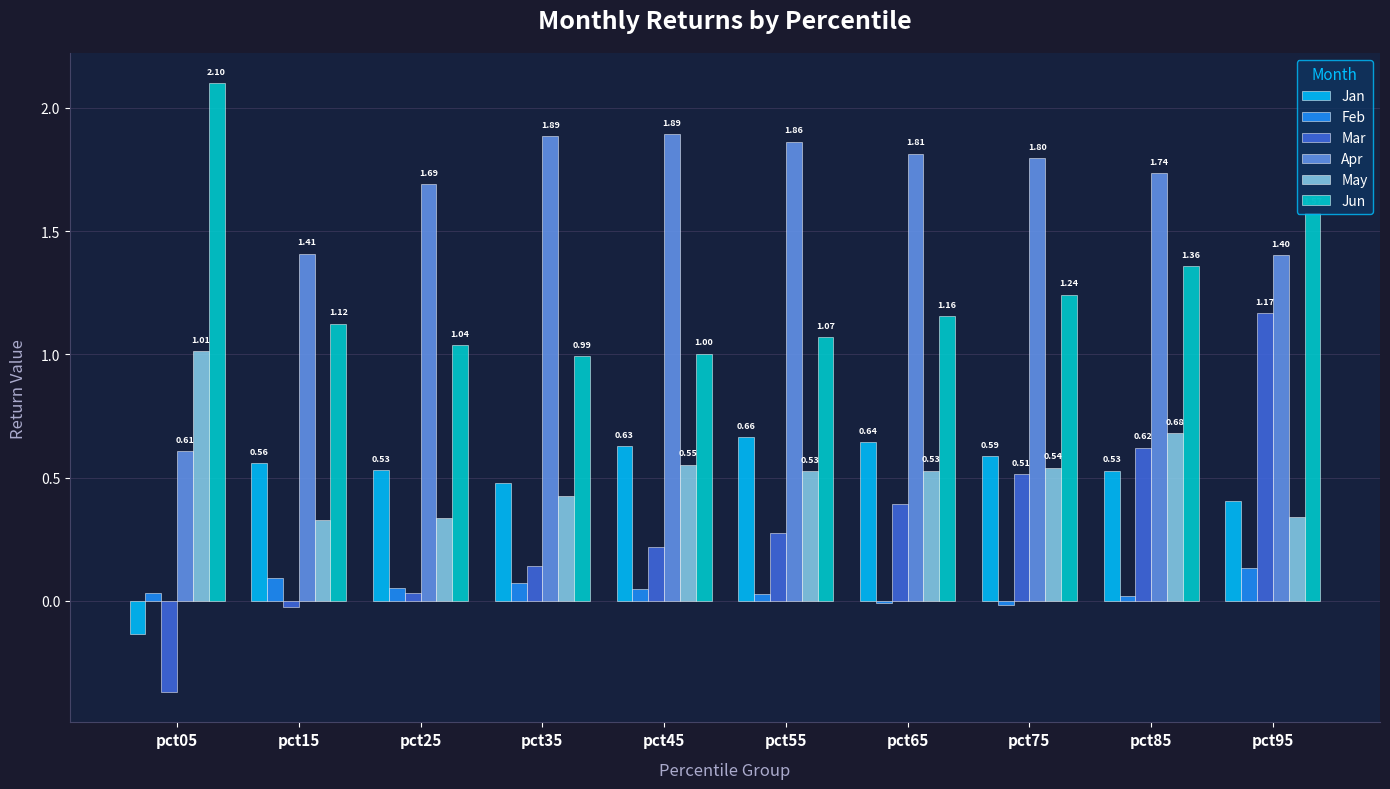

What is the difference between the maximum and minimum values in the Mar series?

1.5